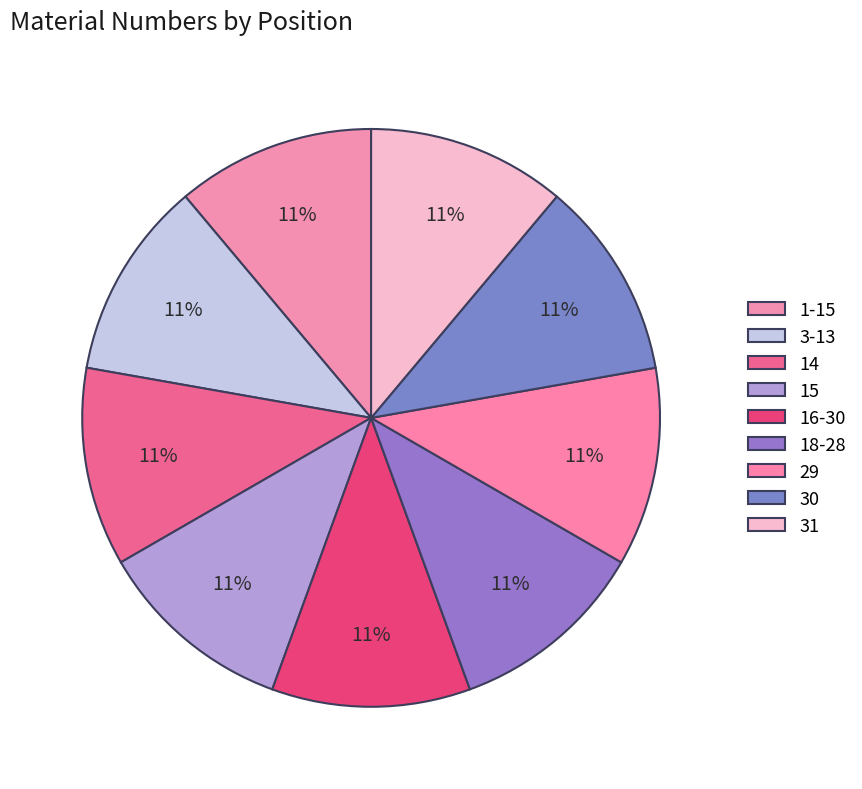

How many slices are in this pie chart?

9